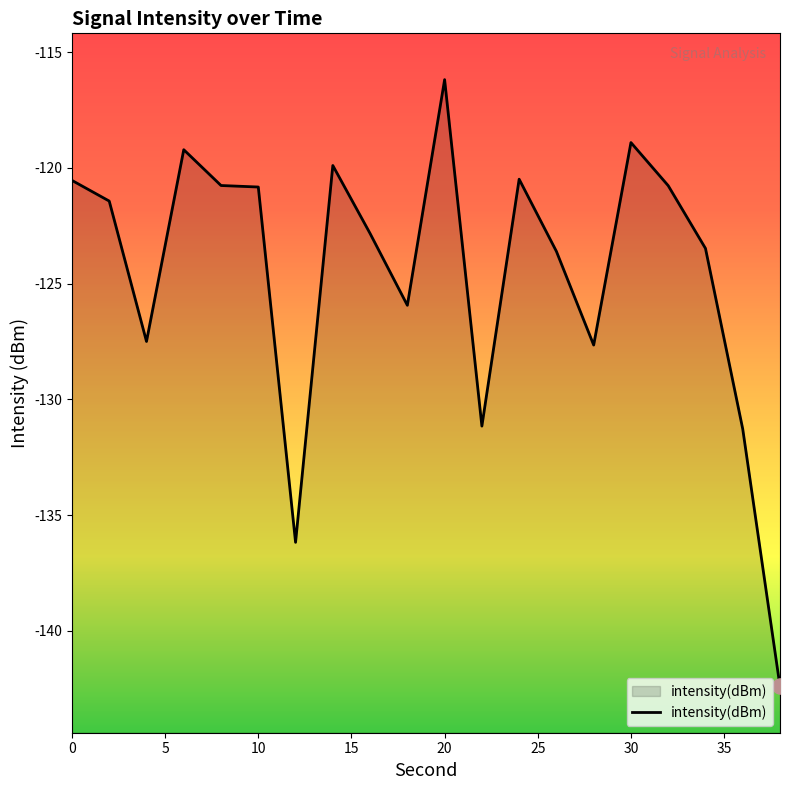

Which has a higher value, 14 or 38?

14